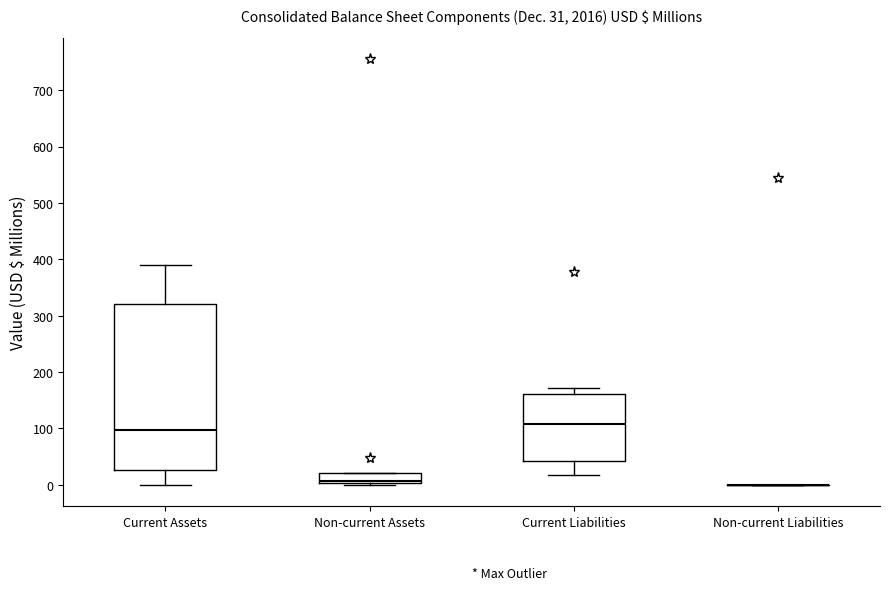

Which box is the tallest, from its lower edge to its upper edge?

Current Assets